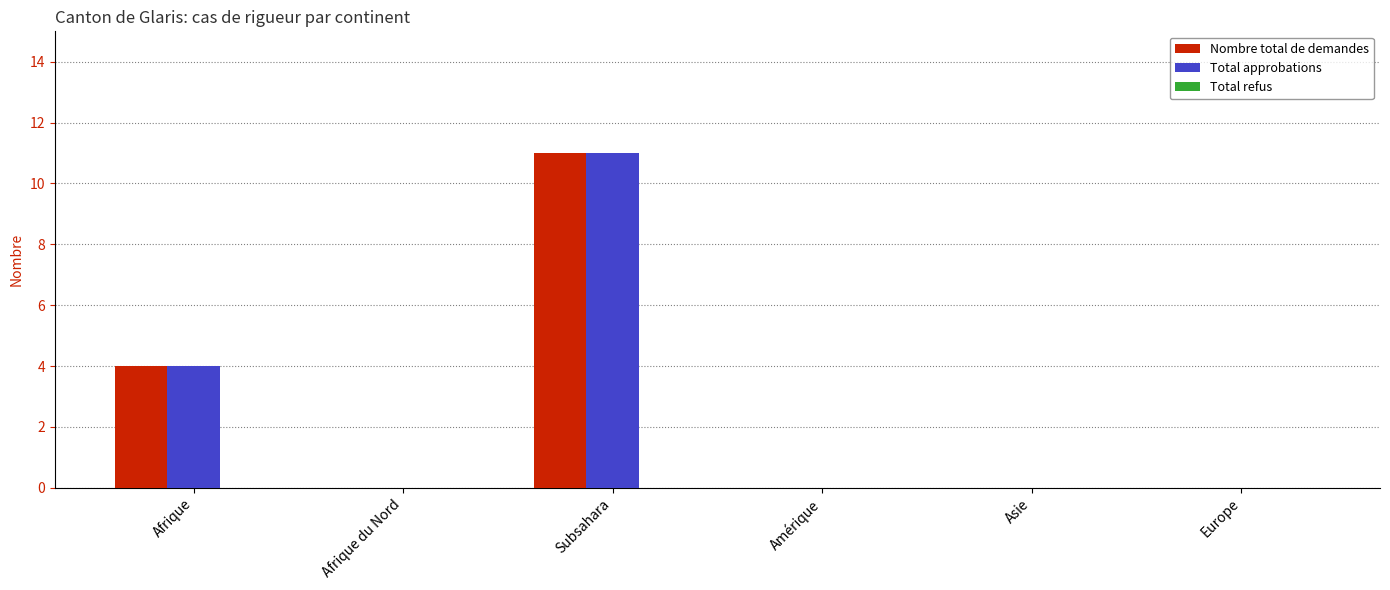

At which category is the sum across all series the highest?

Subsahara